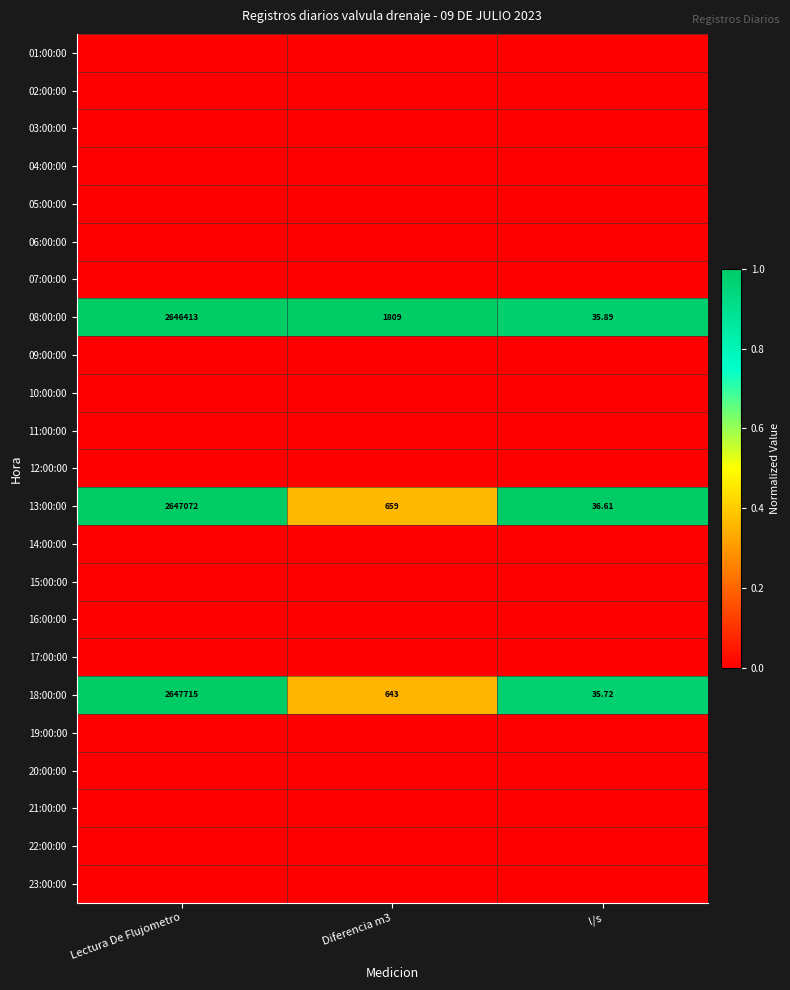

Is it true that 21:00:00 equals 0.0 at l/s?

True